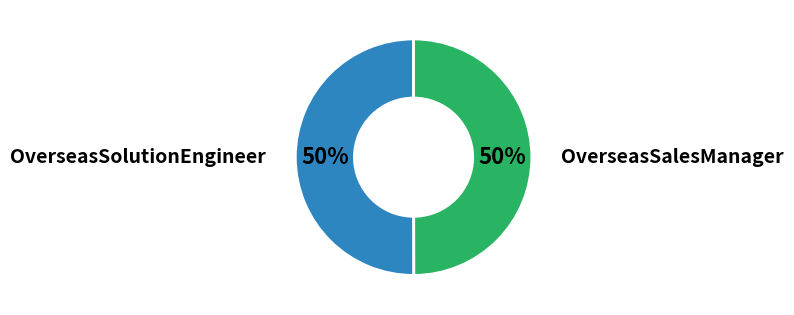

To the nearest percent, what percentage of the pie is OverseasSalesManager?

50%